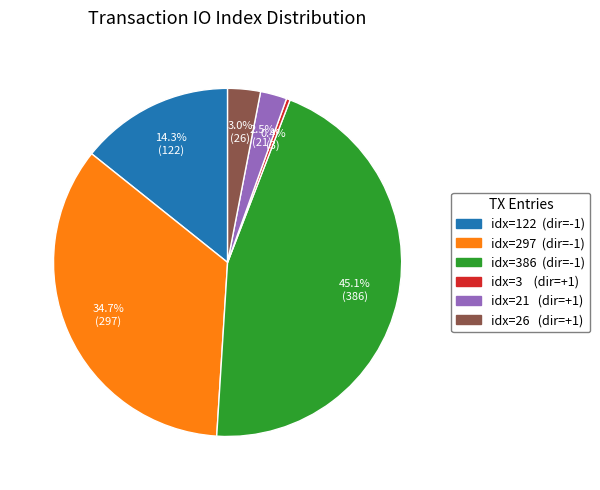

Does any single category account for the majority?

No